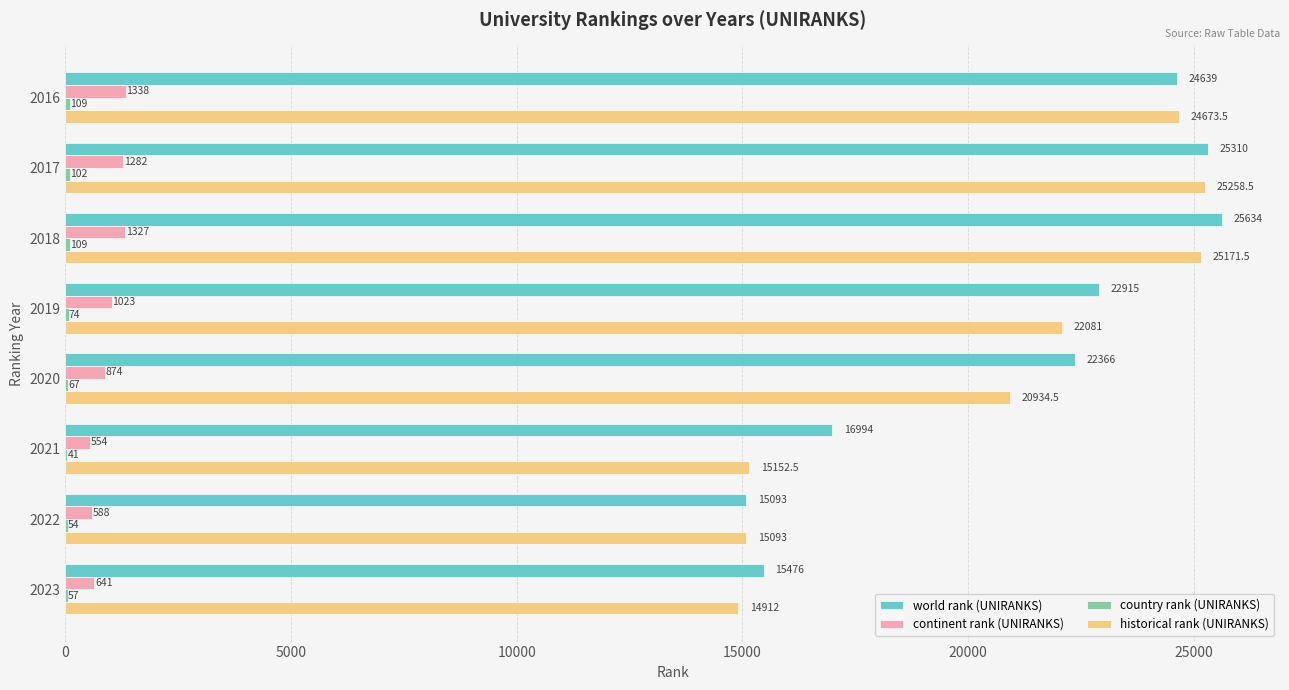

Is it true that historical rank (UNIRANKS) equals 28486.0 at 2020?

False